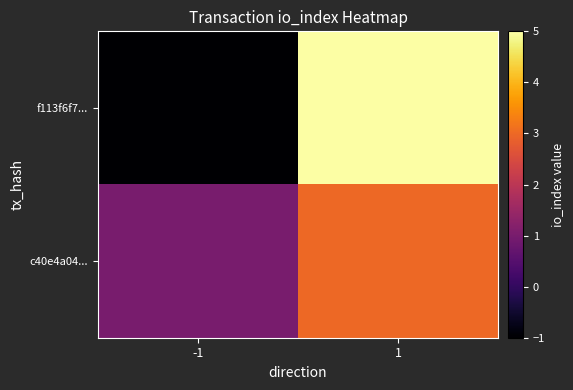

Reading right to left, list all the values displayed in this chart.

f113f6f7...: 1=5	-1=-1
c40e4a04...: 1=3	-1=1